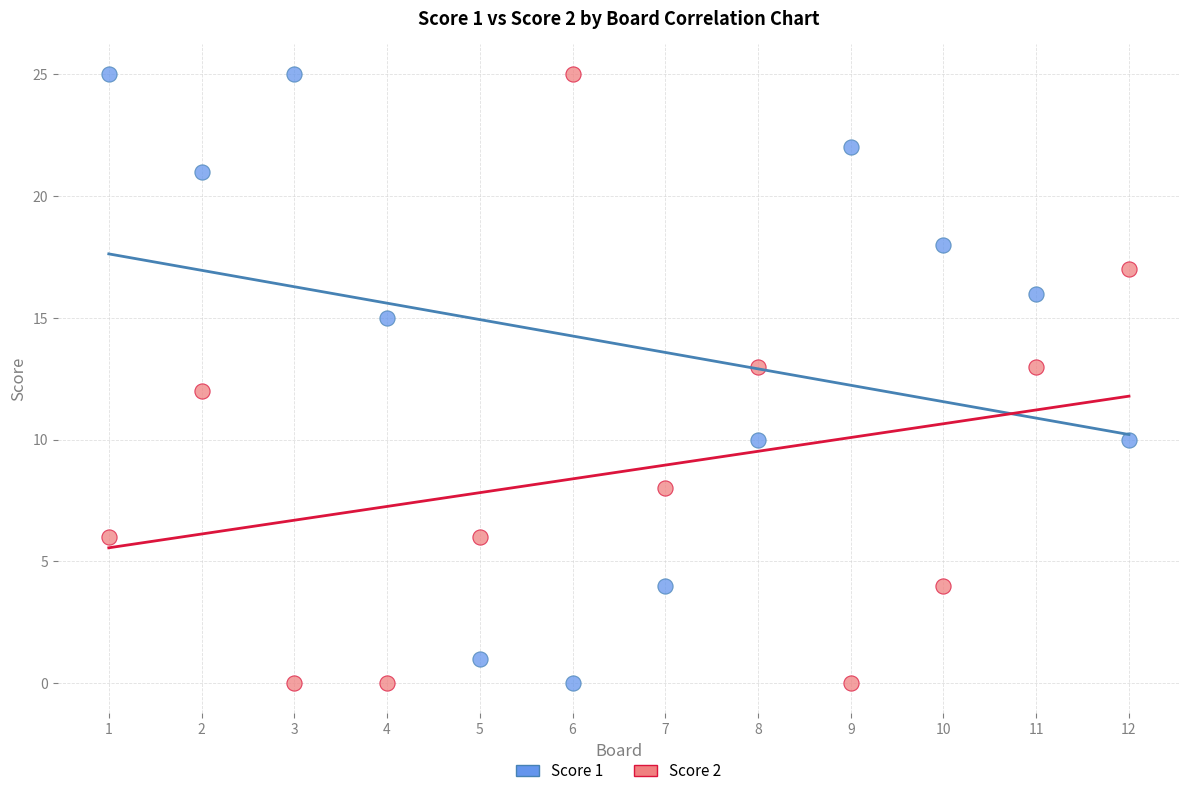

What are all the series names shown in the legend?

Score 1, Score 2